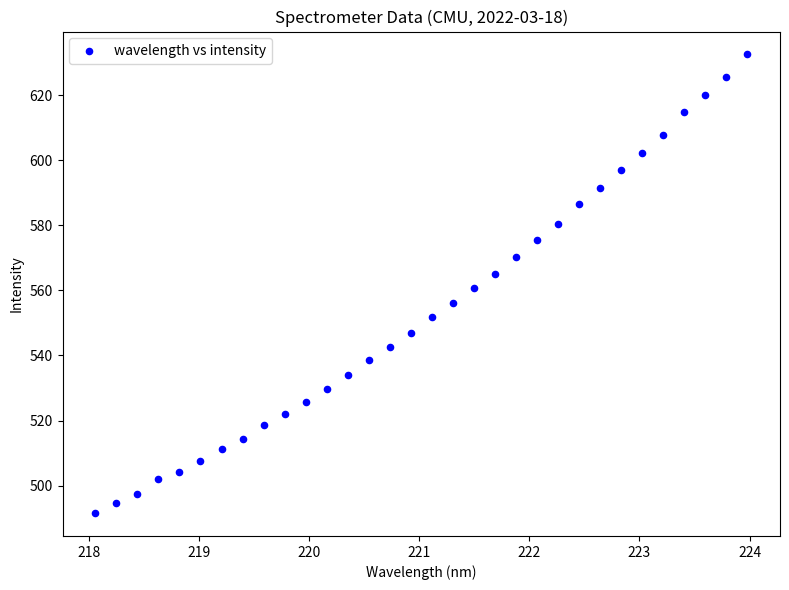

What is the range of X values (max minus min)?

5.9